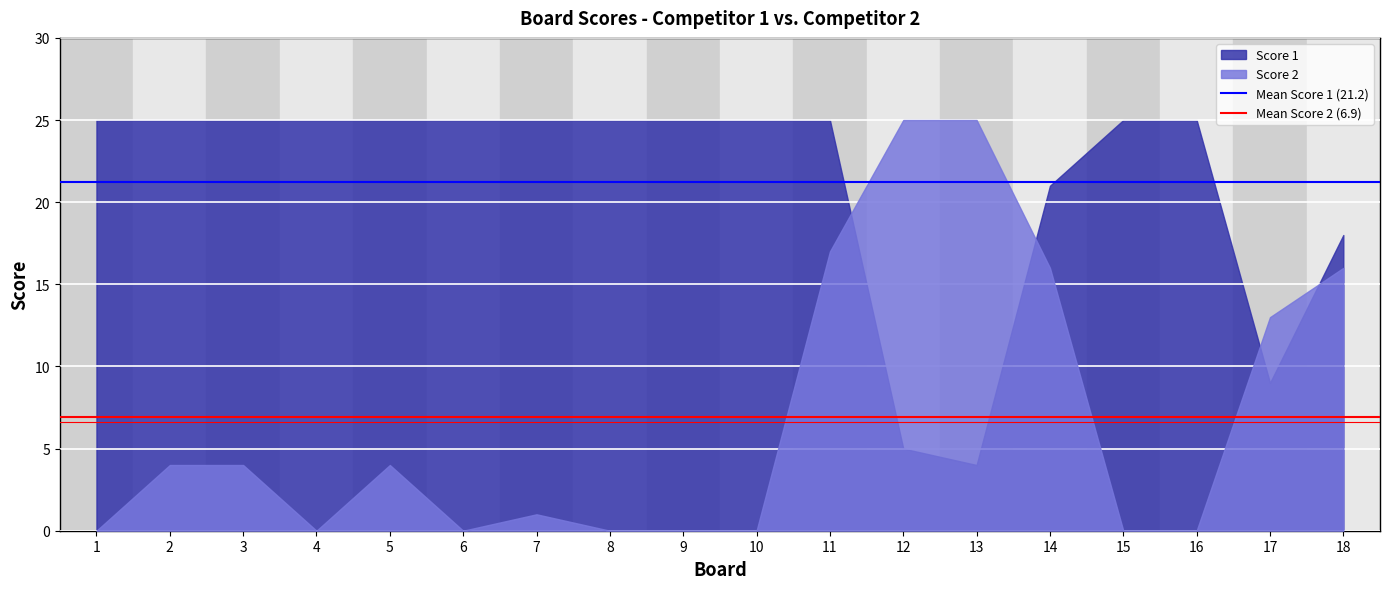

At 11, list the series in order from smallest to largest.

Score 2, Score 1